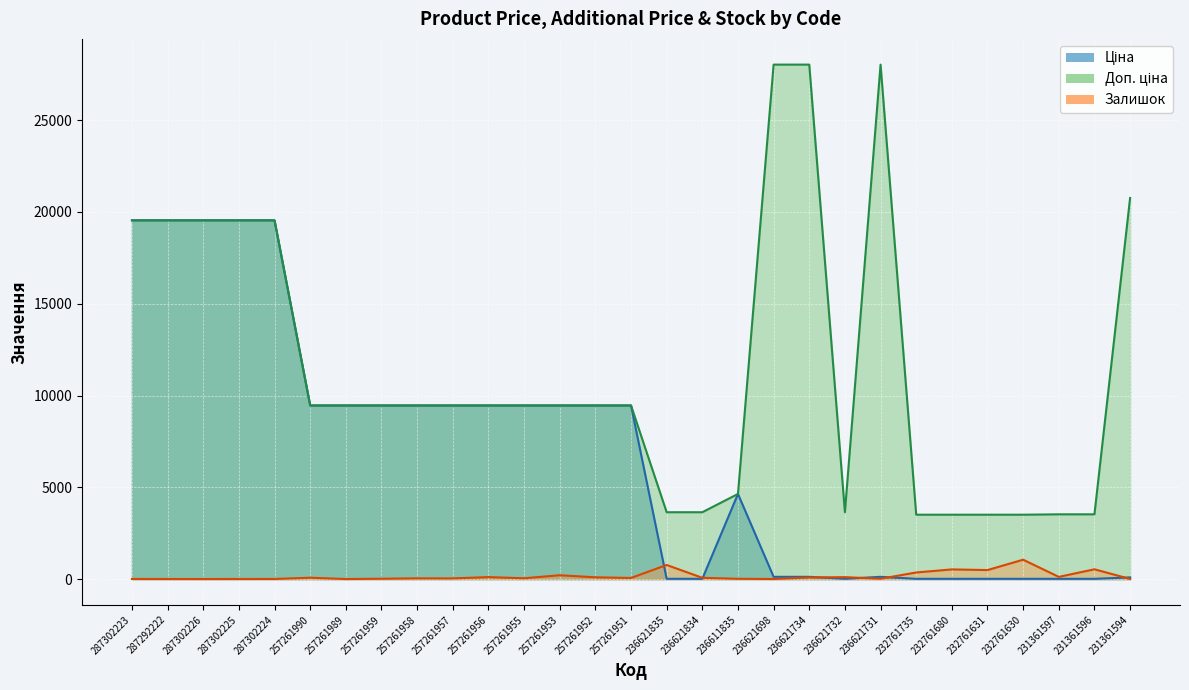

Reading left to right, what are all the values shown in this chart?

Ціна: 287302223=19542.7	287292222=19542.7	287302226=19542.7	287302225=19542.7	287302224=19542.7	257261990=9458.9	257261989=9458.9	257261959=9458.9	257261958=9458.9	257261957=9458.9	257261956=9458.9	257261955=9458.9	257261953=9458.9	257261952=9458.9	257261951=9458.9	236621835=16.2	236621834=16.2	236611835=4638.7	236621698=124.6	236621734=124.6	236621732=16.2	236621731=124.6	232761735=15.6	232761680=15.6	232761631=15.6	232761630=15.6	231361597=15.7	231361596=15.7	231361594=92.3
Доп. ціна: 287302223=19542.7	287292222=19542.7	287302226=19542.7	287302225=19542.7	287302224=19542.7	257261990=9458.9	257261989=9458.9	257261959=9458.9	257261958=9458.9	257261957=9458.9	257261956=9458.9	257261955=9458.9	257261953=9458.9	257261952=9458.9	257261951=9458.9	236621835=3643.0	236621834=3643.0	236611835=4639.0	236621698=28026.0	236621734=28026.0	236621732=3643.0	236621731=28026.0	232761735=3508.0	232761680=3508.0	232761631=3508.0	232761630=3508.0	231361597=3529.0	231361596=3529.0	231361594=20760.8
Залишок: 287302223=8.0	287292222=6.0	287302226=5.0	287302225=7.0	287302224=8.0	257261990=75.0	257261989=4.0	257261959=20.0	257261958=41.0	257261957=39.0	257261956=109.0	257261955=46.0	257261953=210.0	257261952=98.0	257261951=63.0	236621835=769.0	236621834=71.0	236611835=17.0	236621698=6.0	236621734=87.0	236621732=106.0	236621731=19.0	232761735=361.0	232761680=528.0	232761631=492.0	232761630=1056.0	231361597=121.0	231361596=534.0	231361594=8.0